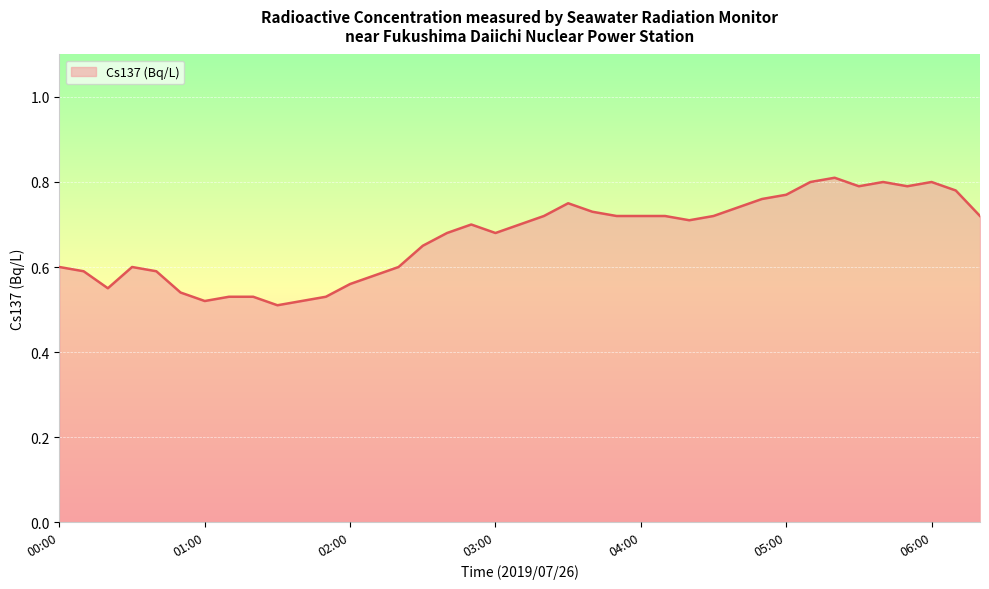

What is the difference between the maximum and minimum values?

0.3